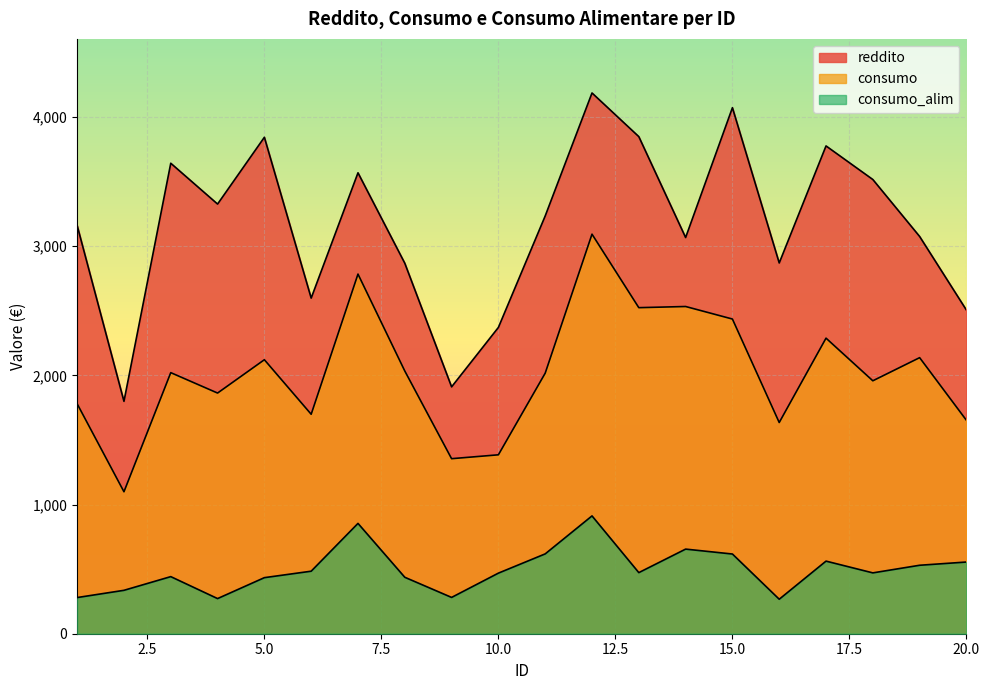

Reading right to left, list all the values displayed in this chart.

reddito: 2505	3075	3516	3776	2870	4072	3067	3848	4186	3234	2371	1911	2868	3568	2598	3843	3326	3642	1799	3160
consumo: 1652	2137	1958	2288	1635	2436	2533	2524	3093	2017	1385	1355	2034	2784	1699	2121	1863	2021	1099	1780
consumo_alim: 555	530	471	562	267	617	655	473	912	618	469	281	437	854	484	434	272	442	336	280